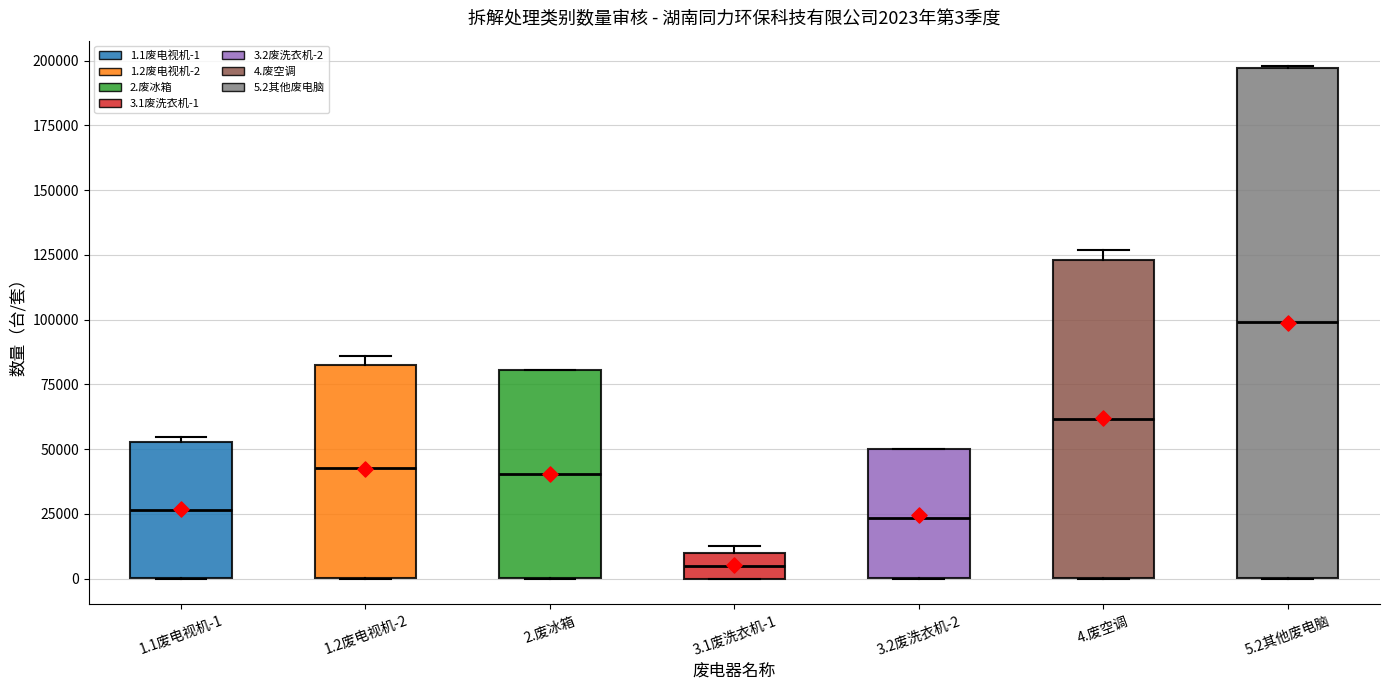

Which box's median line is the lowest?

3.1废洗衣机-1